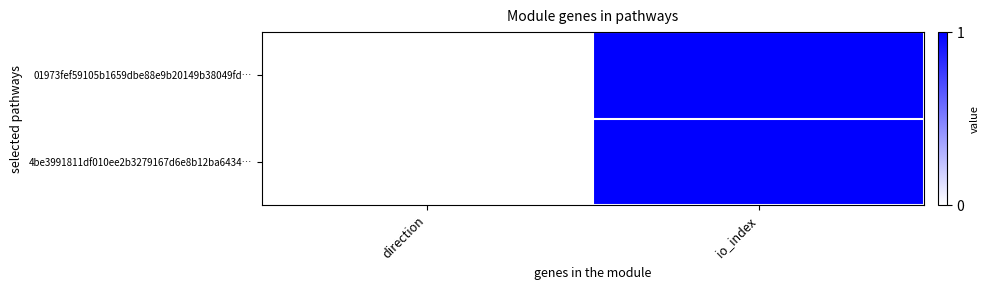

Reading left to right, extract all data points from this chart.

01973fef59105b1659dbe88e9b20149b38049fd…: direction=0.0	io_index=1.0
4be3991811df010ee2b3279167d6e8b12ba6434…: direction=0.0	io_index=1.0